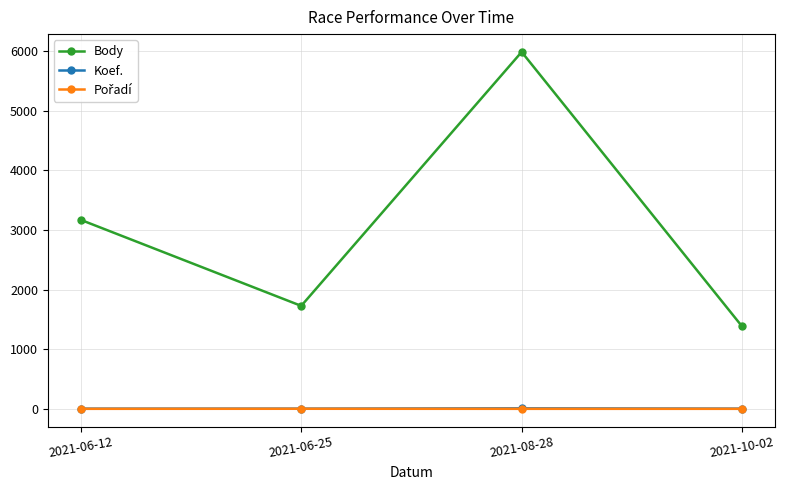

Between 2021-06-12 and 2021-08-28, which series saw the biggest shift?

Body